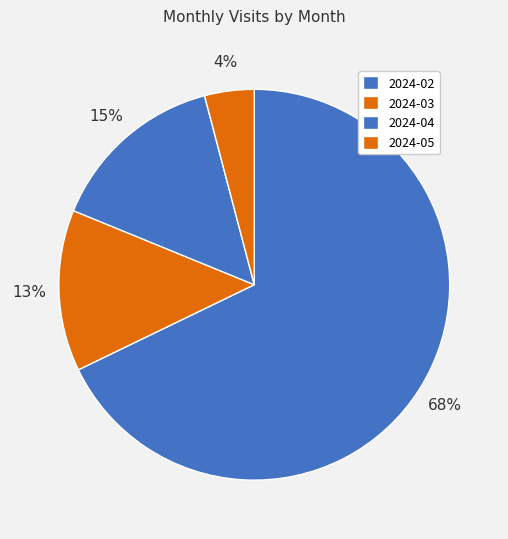

What is the change in value from 2024-02 to 2024-03?

-359